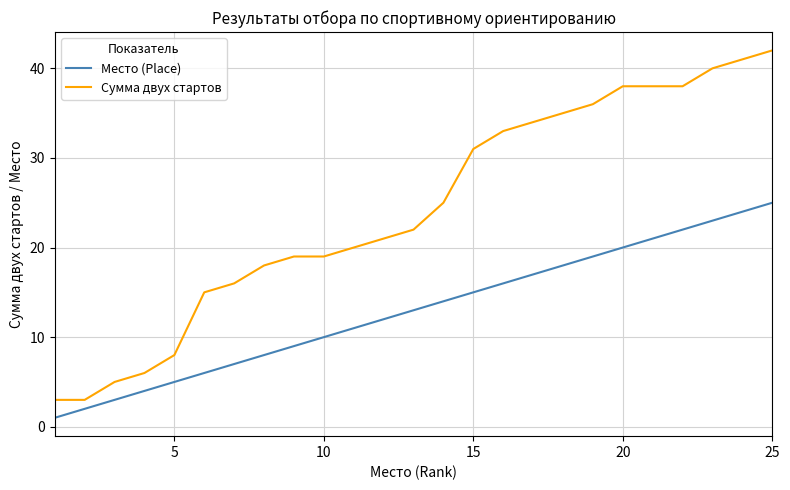

Count the number of data series in this chart.

2